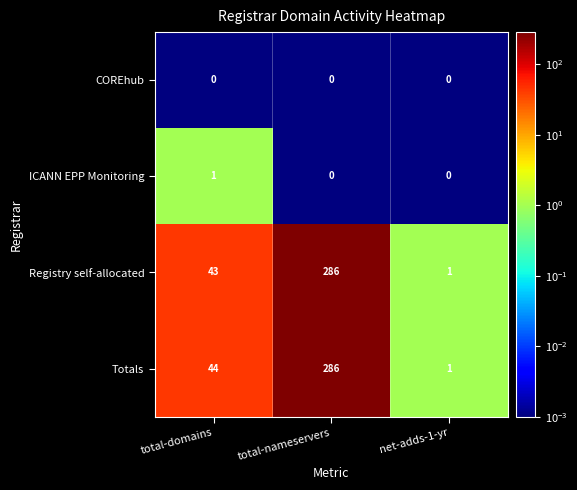

The value of ICANN EPP Monitoring at total-nameservers is 0. True or false?

True